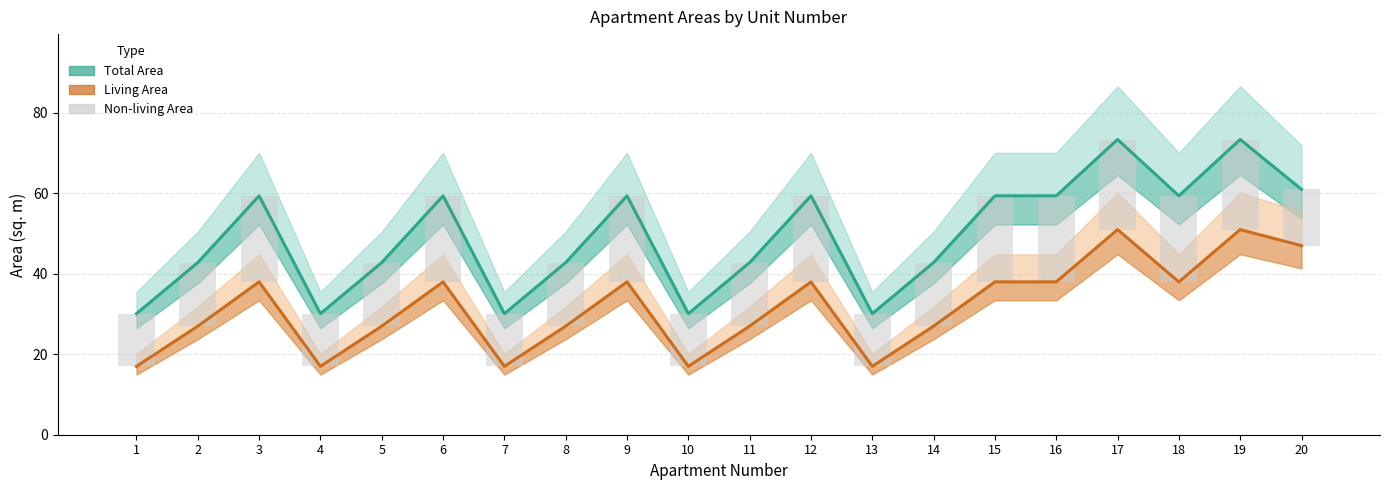

At 18, list the series in order from largest to smallest.

Total Area, Living Area, Non-living Area